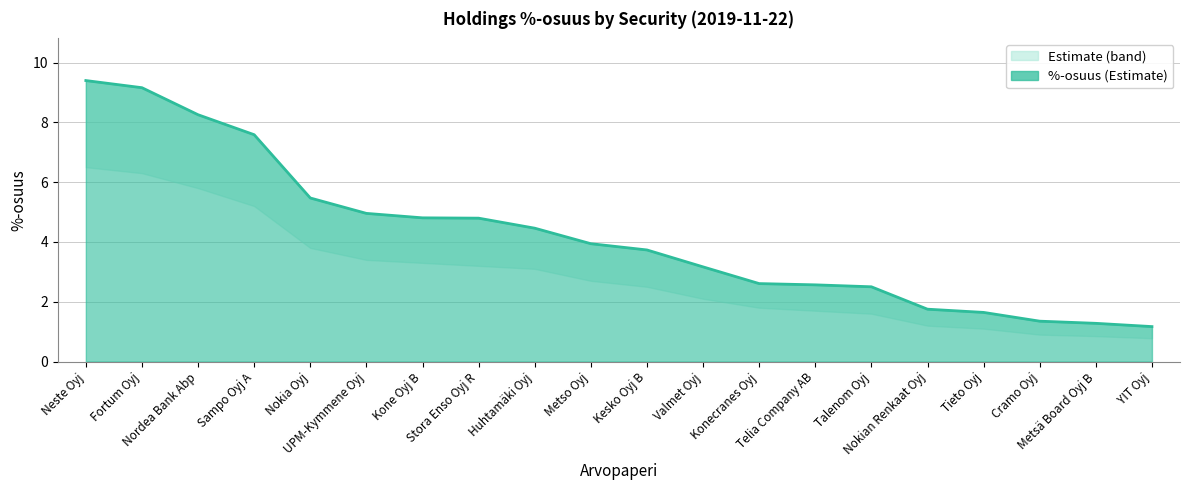

Reading left to right, extract all data points from this chart.

9.4	9.2	8.3	7.6	5.5	5.0	4.8	4.8	4.5	3.9	3.7	3.2	2.6	2.6	2.5	1.8	1.6	1.4	1.3	1.2